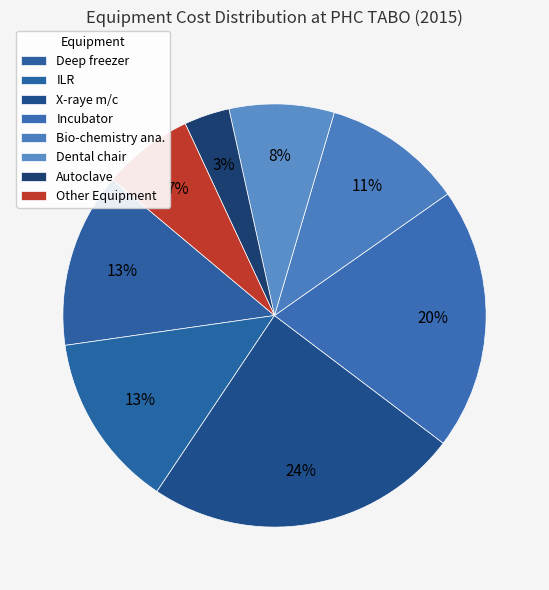

How many slices are in this pie chart?

8